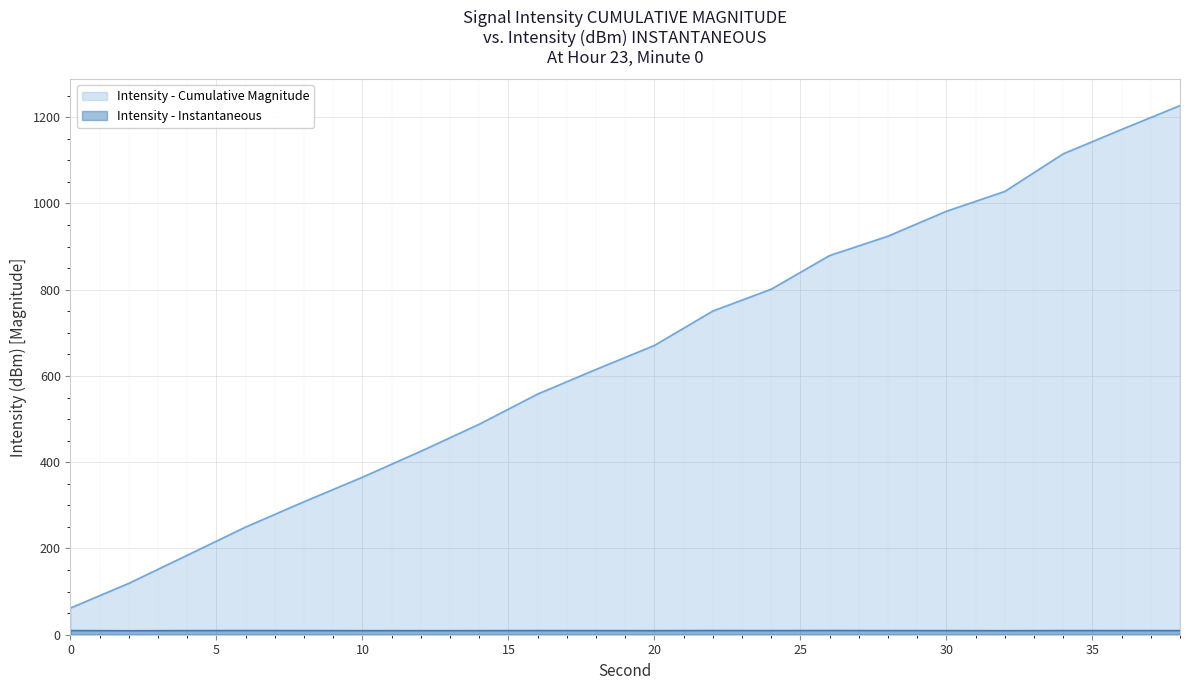

Which series has the largest range (max minus min)?

Intensity - Cumulative Magnitude